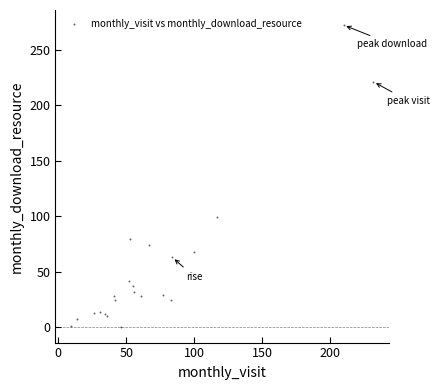

What Y value in the scatter plot is closest to 136?

99